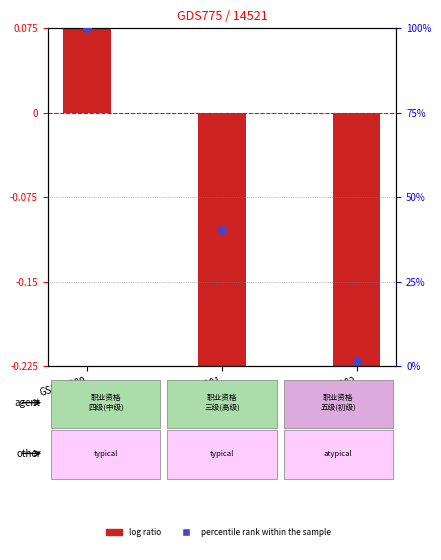

Which series reaches the minimum Y coordinate?

log ratio